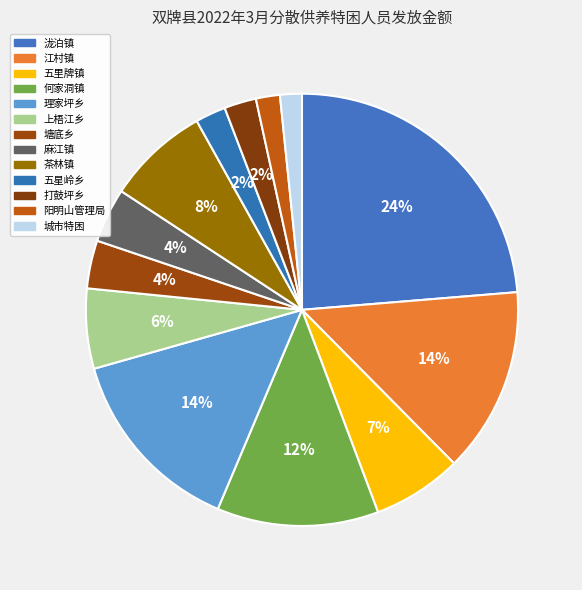

True or false: 茶林镇 accounts for 8% of the total.

True